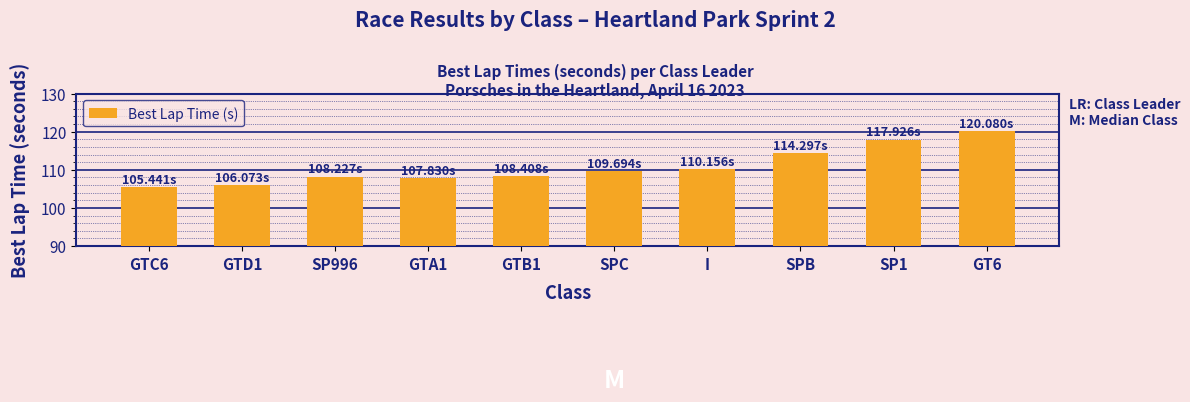

How many values are below 109?

5